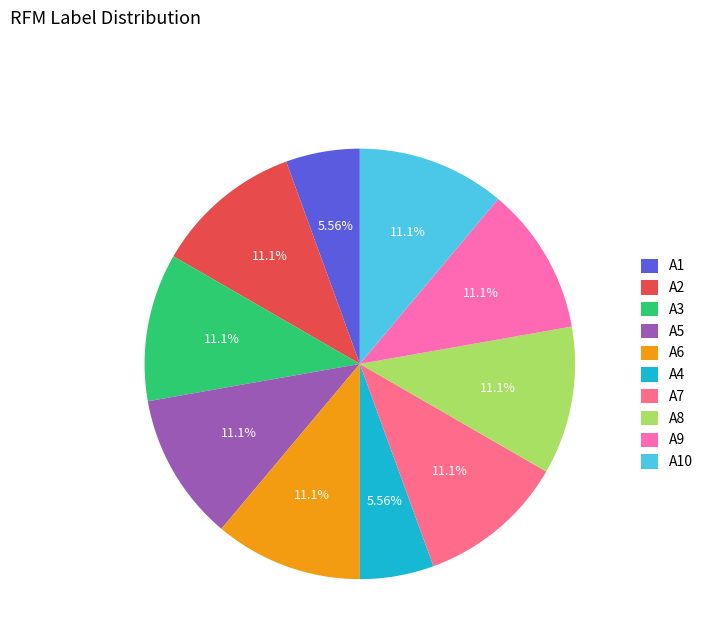

Does A5 account for over 50% of the chart?

No